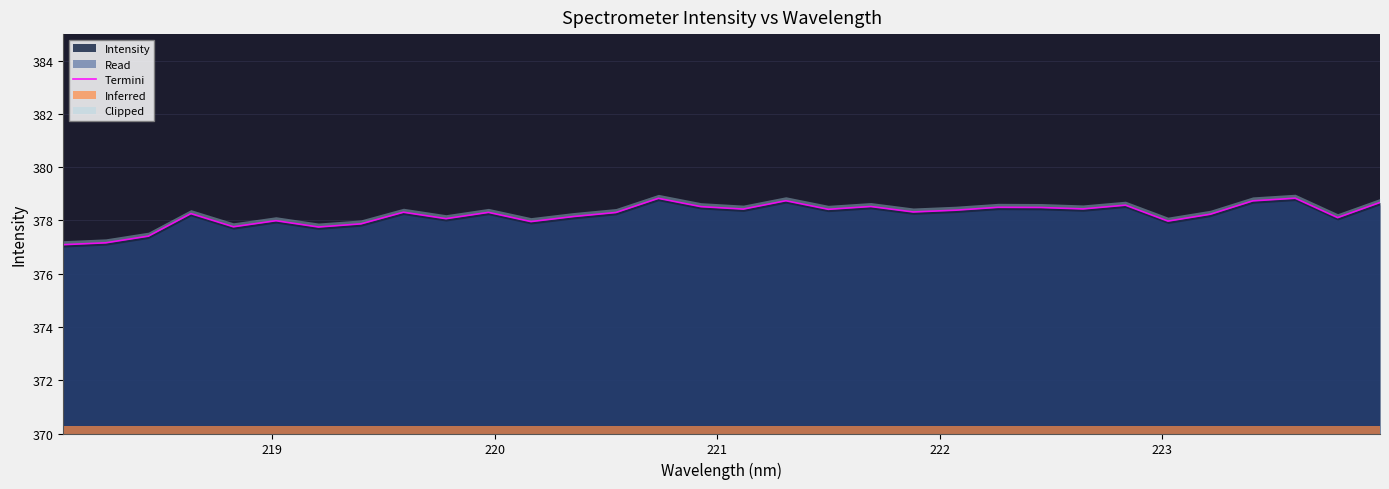

What is the highest value of the Intensity series?

378.8